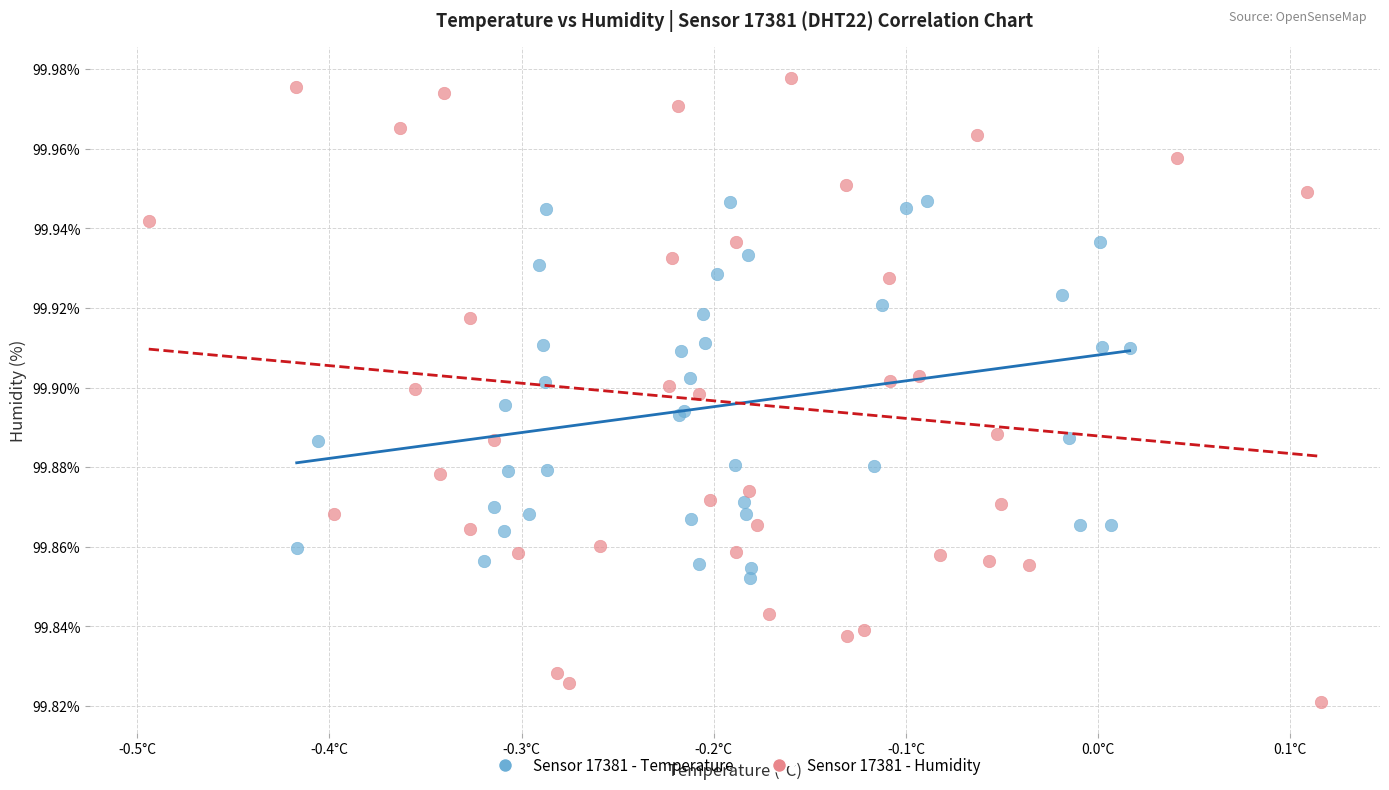

Which series reaches the maximum Y coordinate?

Sensor 17381 - Humidity